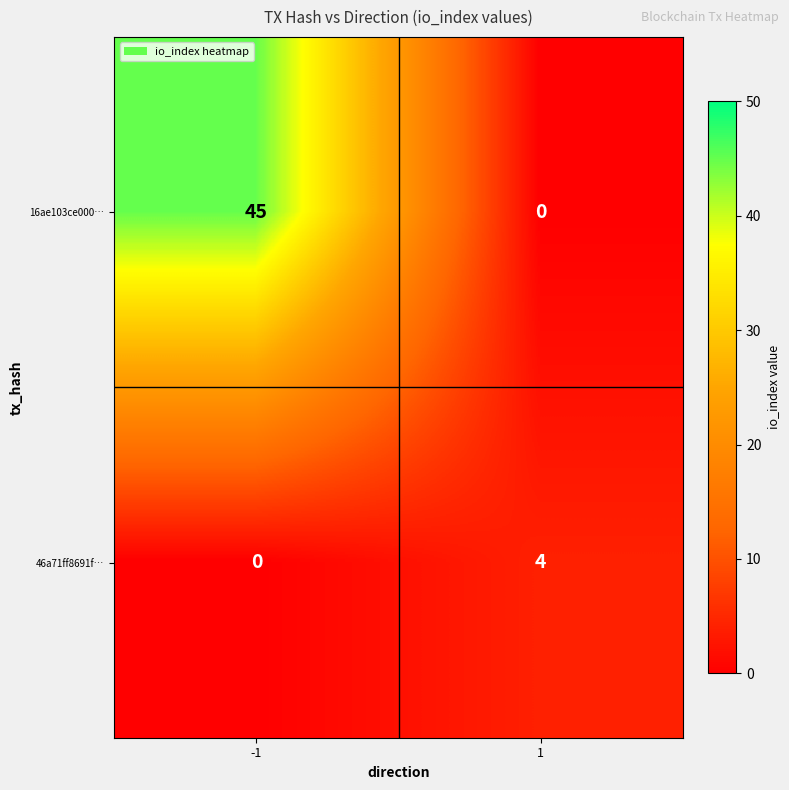

Is it true that 46a71ff8691f… equals -2 at -1?

False